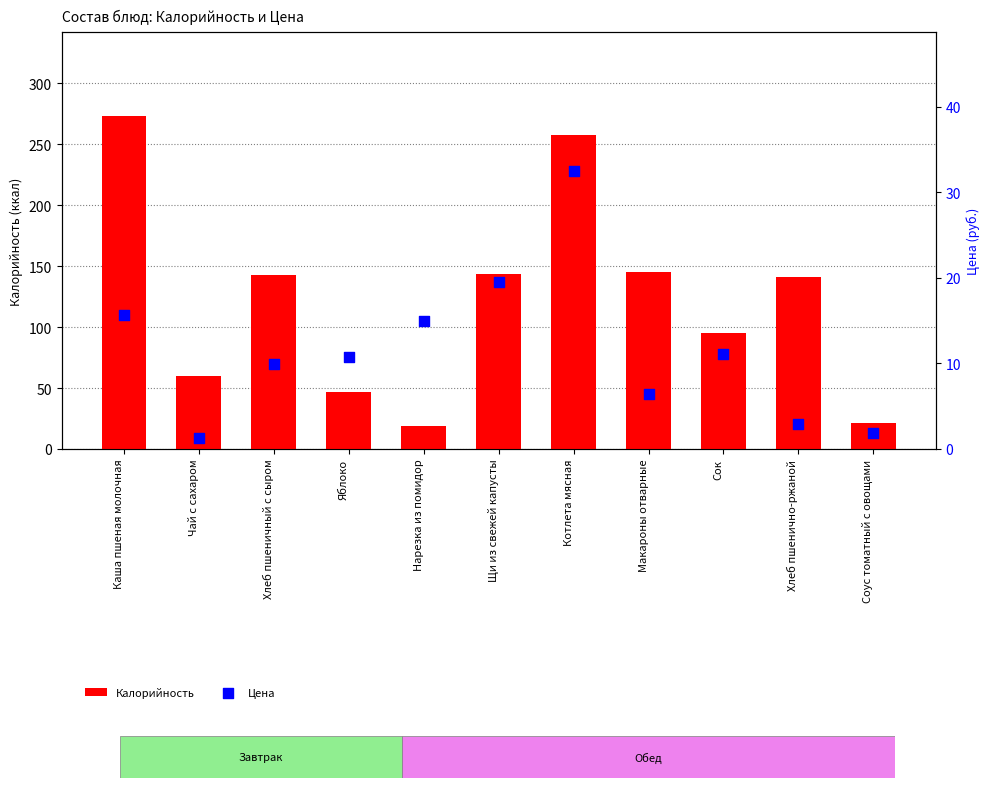

Which series reaches the maximum Y coordinate?

Калорийность